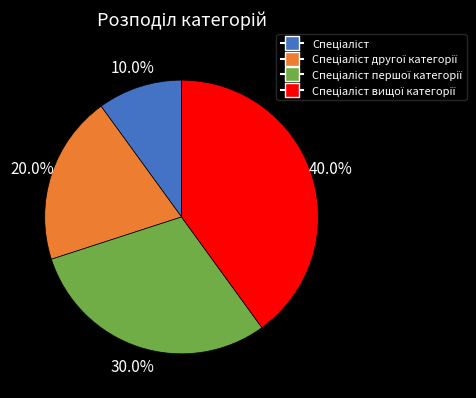

Is there a majority slice in this chart?

No